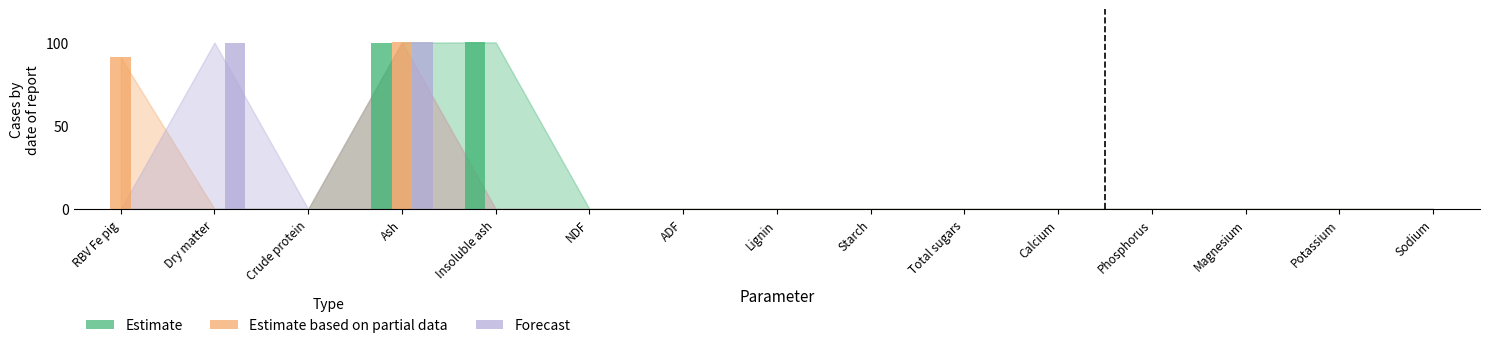

What is the label of the 3rd bar from the left?

Crude protein